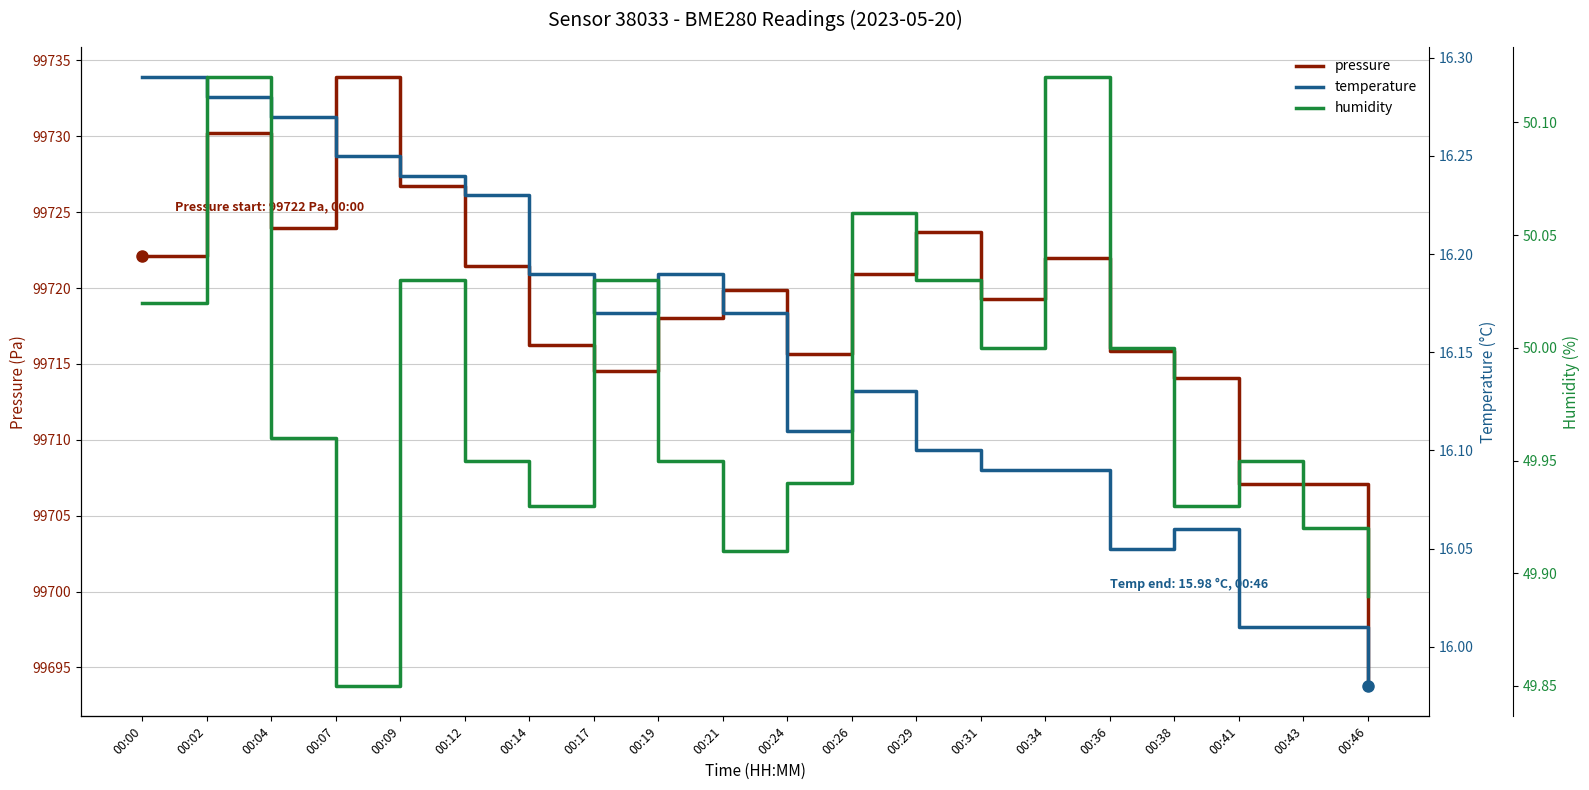

At which label is temperature closest to 16?

00:41